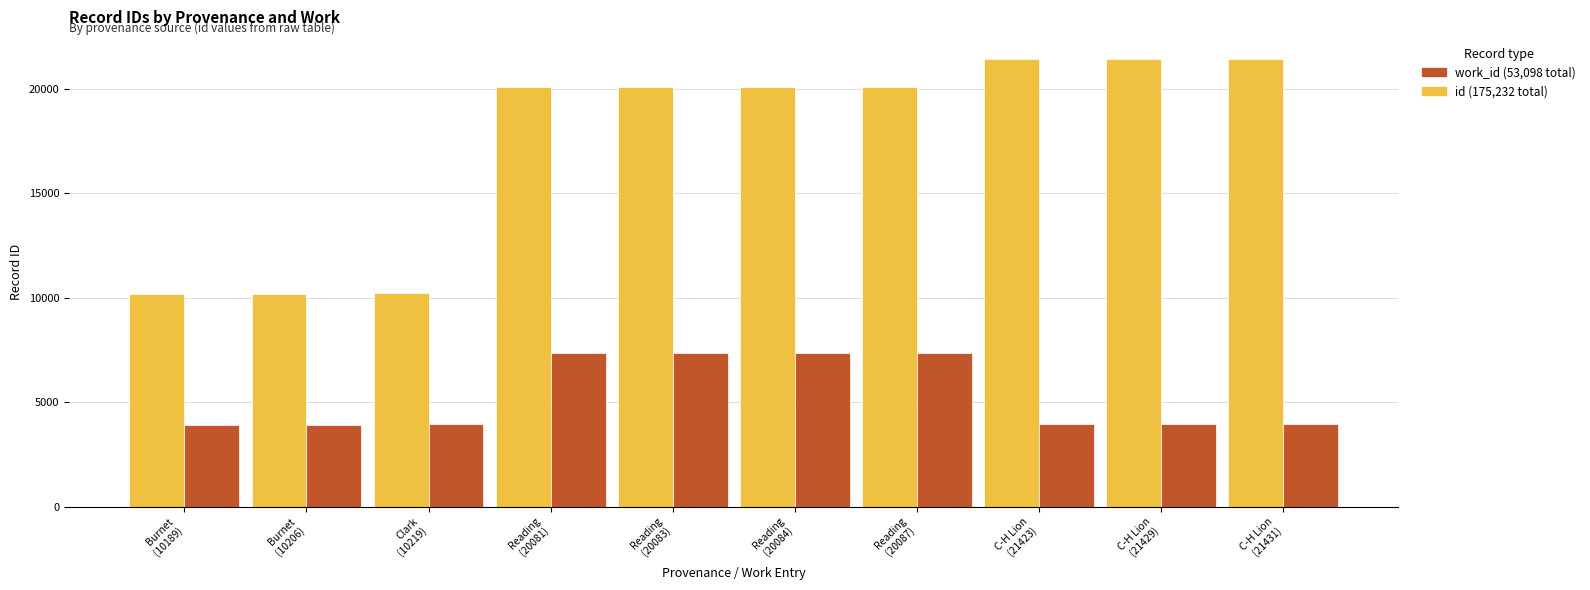

What is the maximum value shown in the chart?

21431